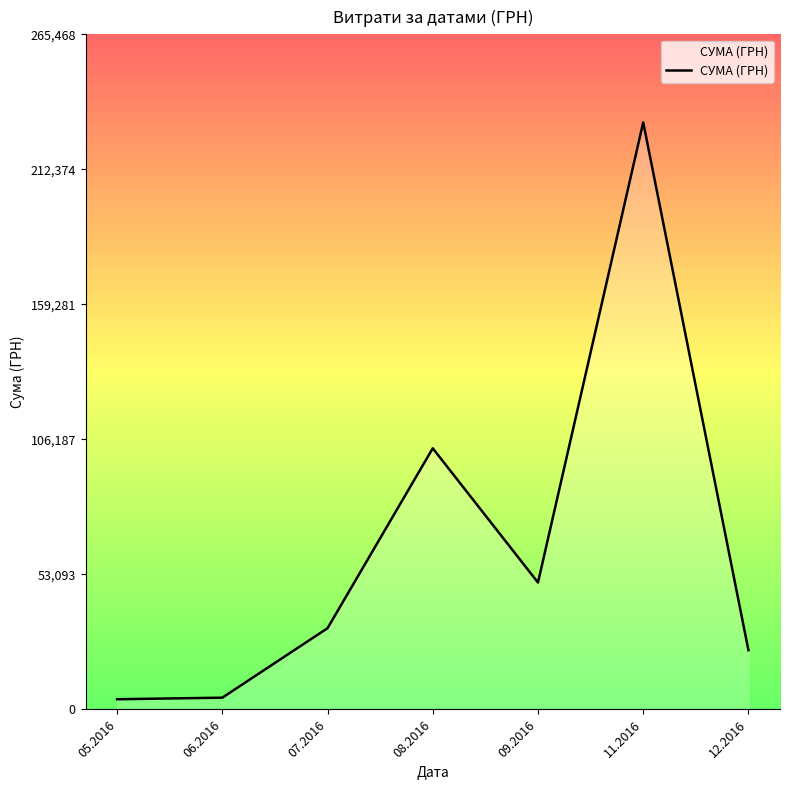

True or false: there are more than 0 points higher than both neighbors.

True